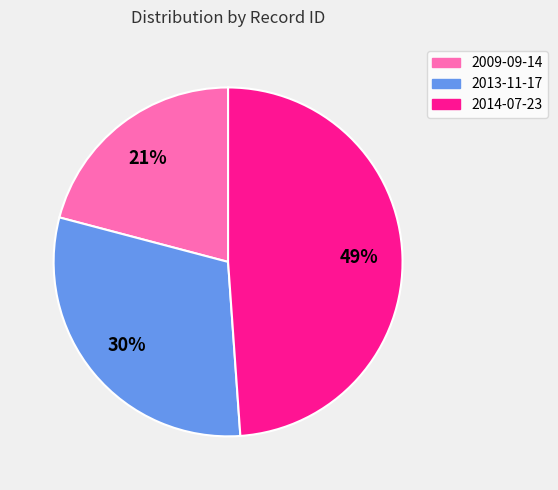

Approximately how many times larger is the value at 2009-09-14 compared to 2014-07-23?

0.4